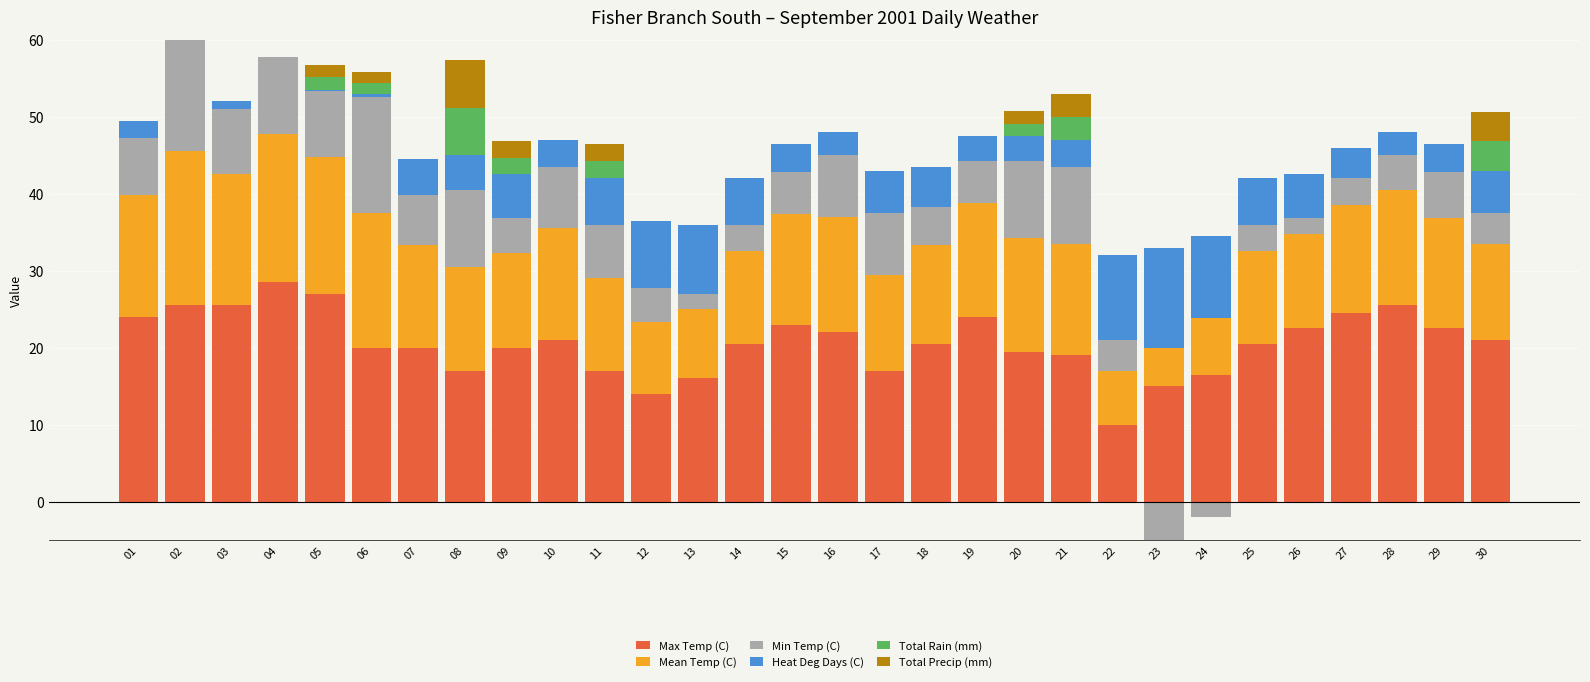

Which category has the lowest value in the Total Precip (mm) series?

01